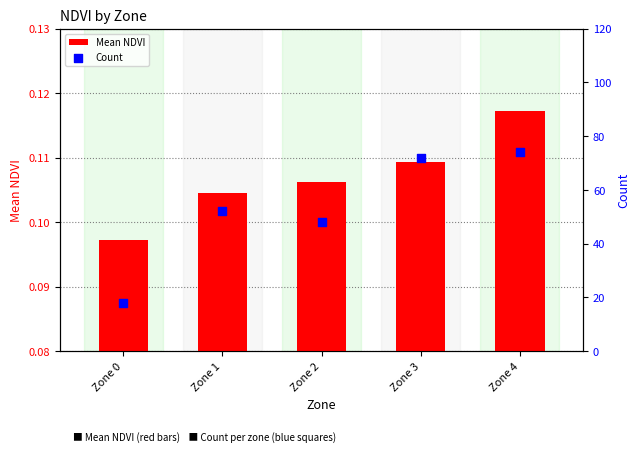

Which series contains the highest Y value?

Count